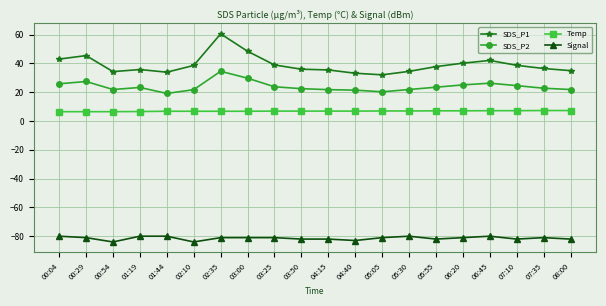

At which label does Signal first exceed -81?

00:04